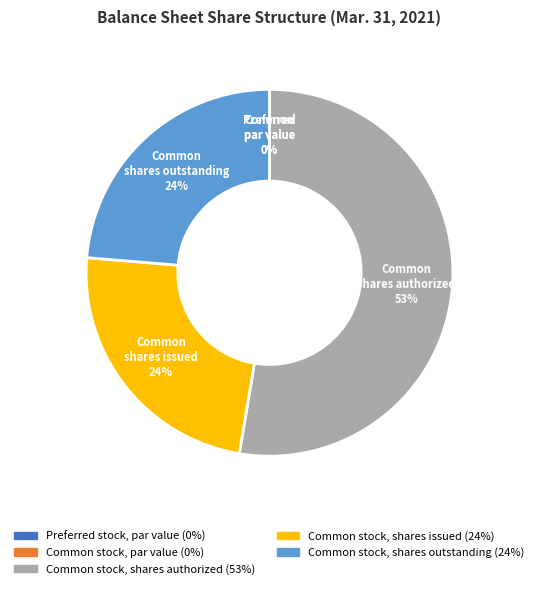

What is the change in value from Common stock, par value to Common stock, shares issued?

+9000000.0